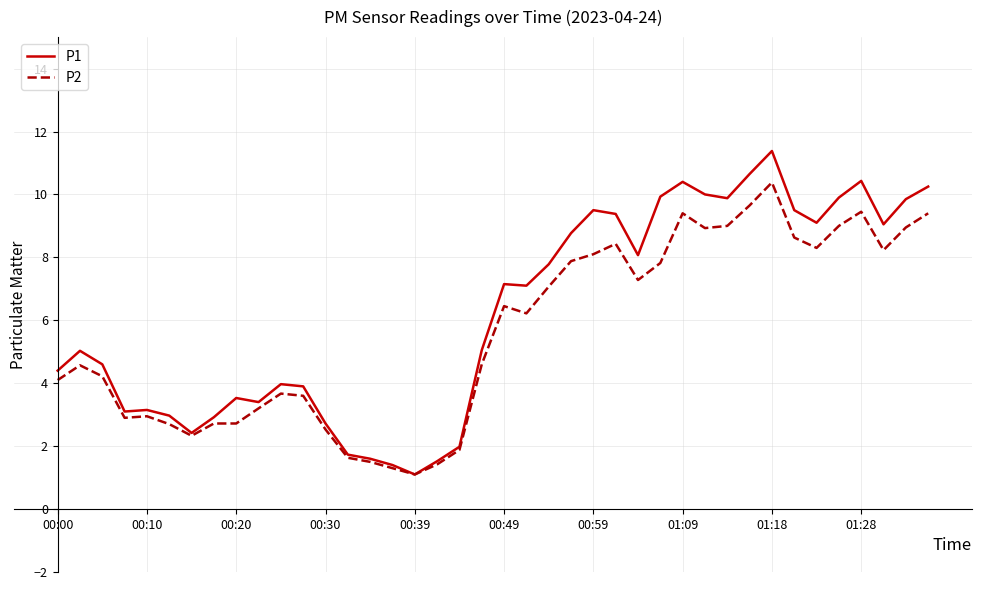

What is the maximum value shown in the chart?

11.4